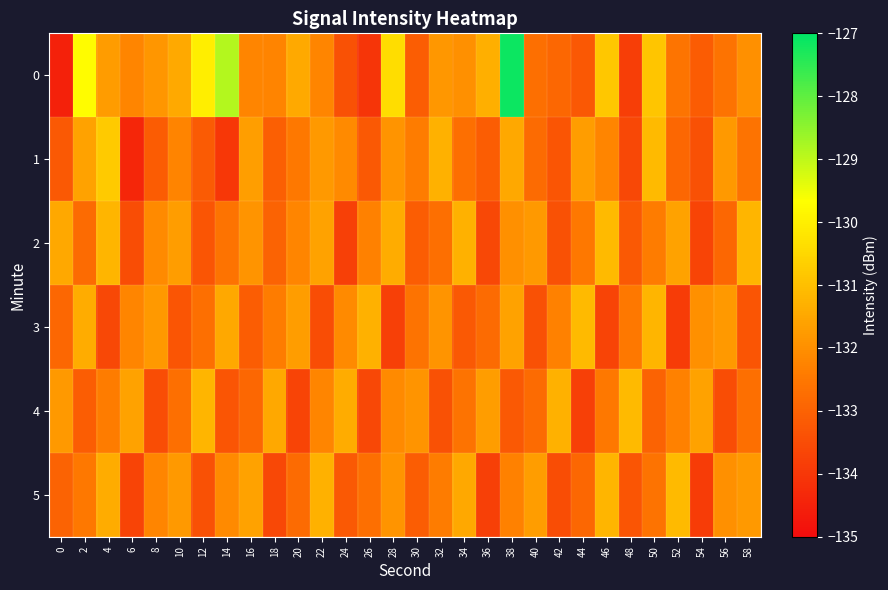

Rank the series by their maximum value, from lowest to highest.

2, 3, 4, 5, 1, 0